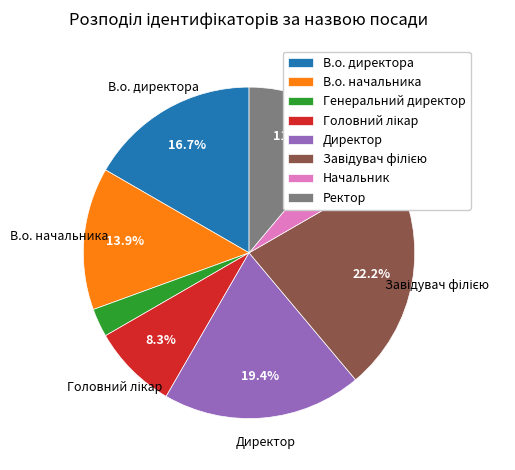

Is there any slice that represents more than half of the pie?

No